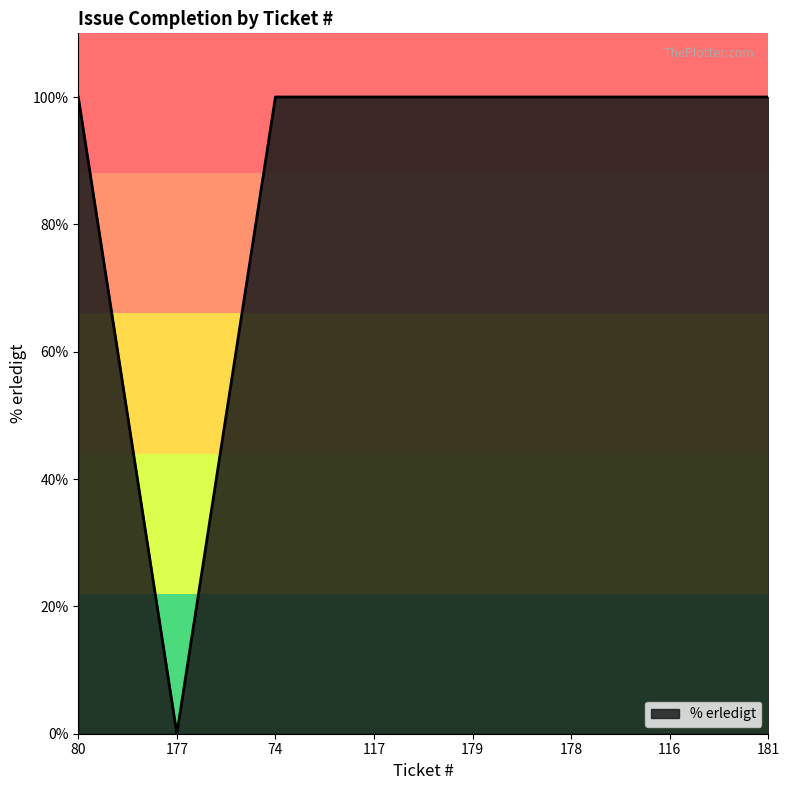

Which label corresponds to the smallest value in the chart?

177